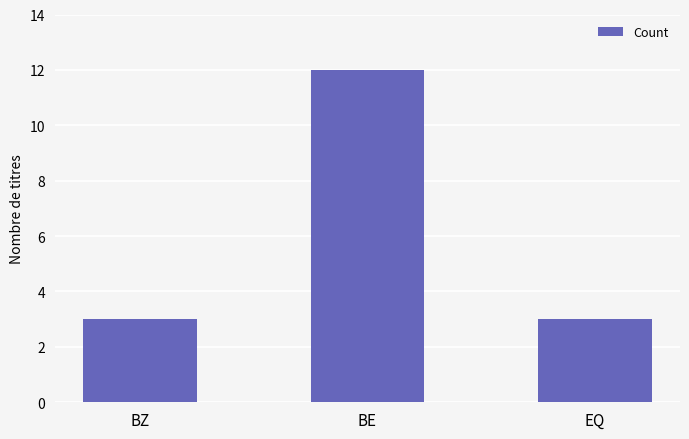

Between BE and BZ, which is larger?

BE